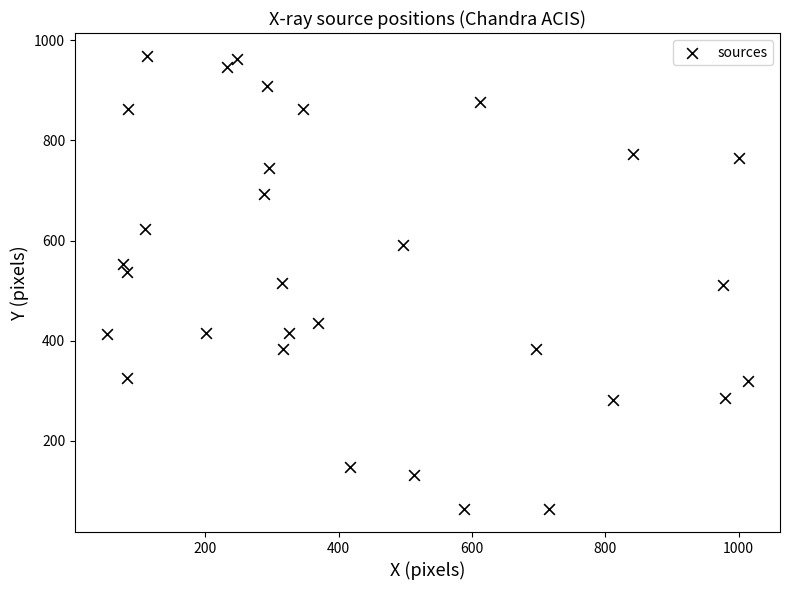

What is the range of X values (max minus min)?

961.5